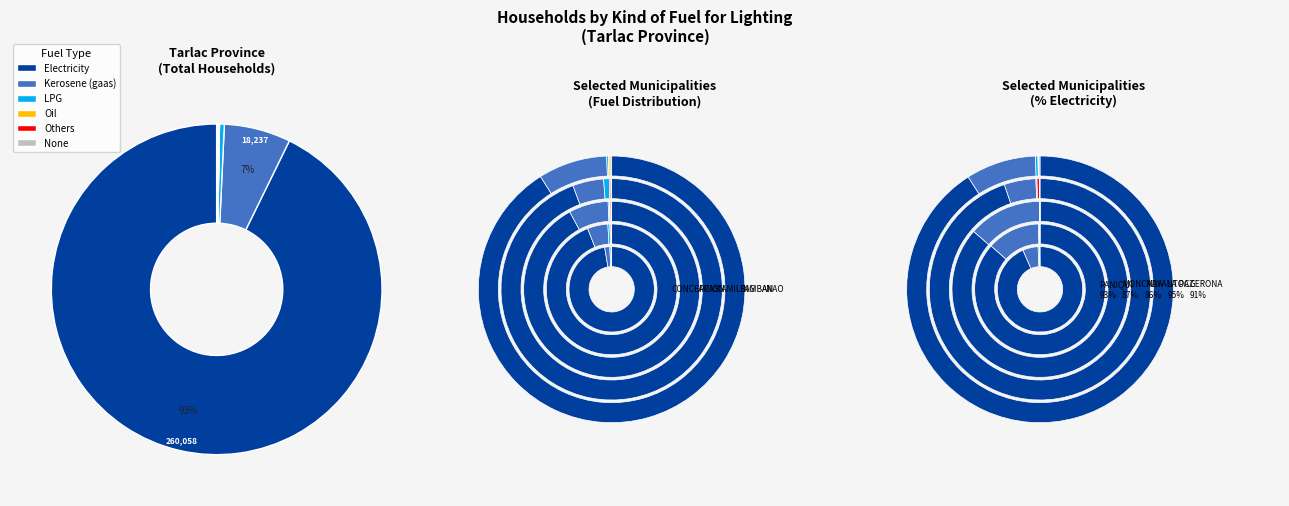

To the nearest percent, what is the combined percentage of Electricity and LPG?

93%